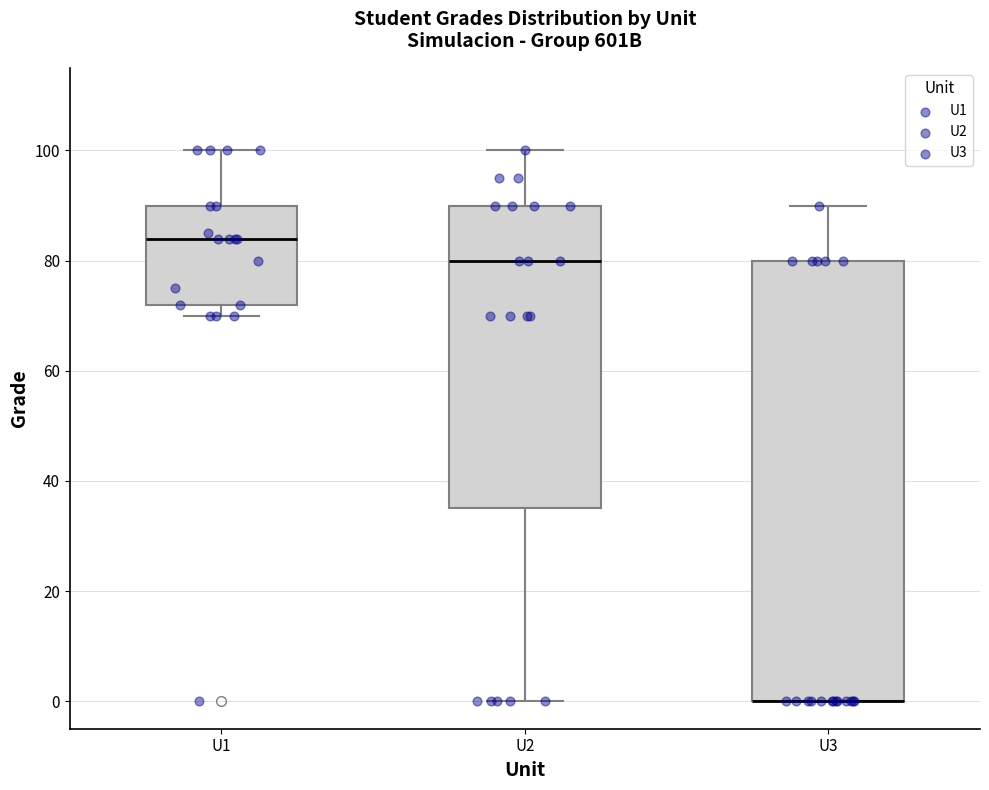

Reading left to right, read every box against the y-axis: the position of its median line, the range the box covers, and the ends of its whiskers. The values are not printed on the chart, so give them approximately, as read against the axis.

U1: median 84, box 72 to 90, whiskers 70 to 100
U2: median 80, box 36 to 90, whiskers 0 to 100
U3: median 0 (drawn on the box's lower edge), box 0 to 80, whiskers 0 to 90